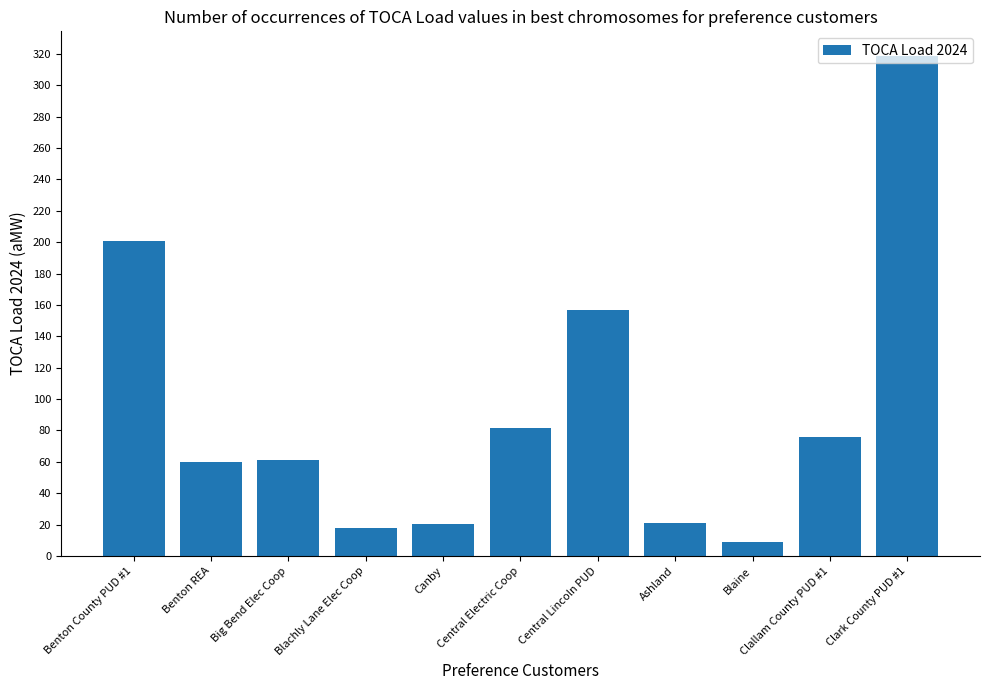

Approximately how many times larger is the value at Clallam County PUD #1 compared to Benton REA?

1.3